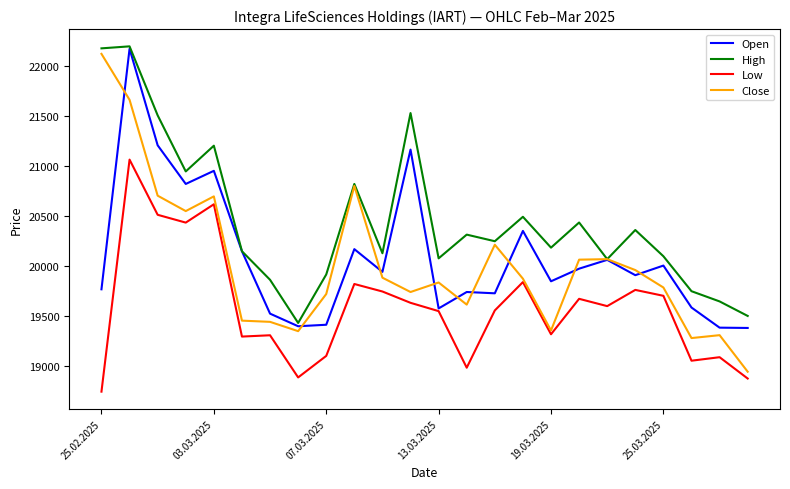

Which series has the widest spread of values?

Close